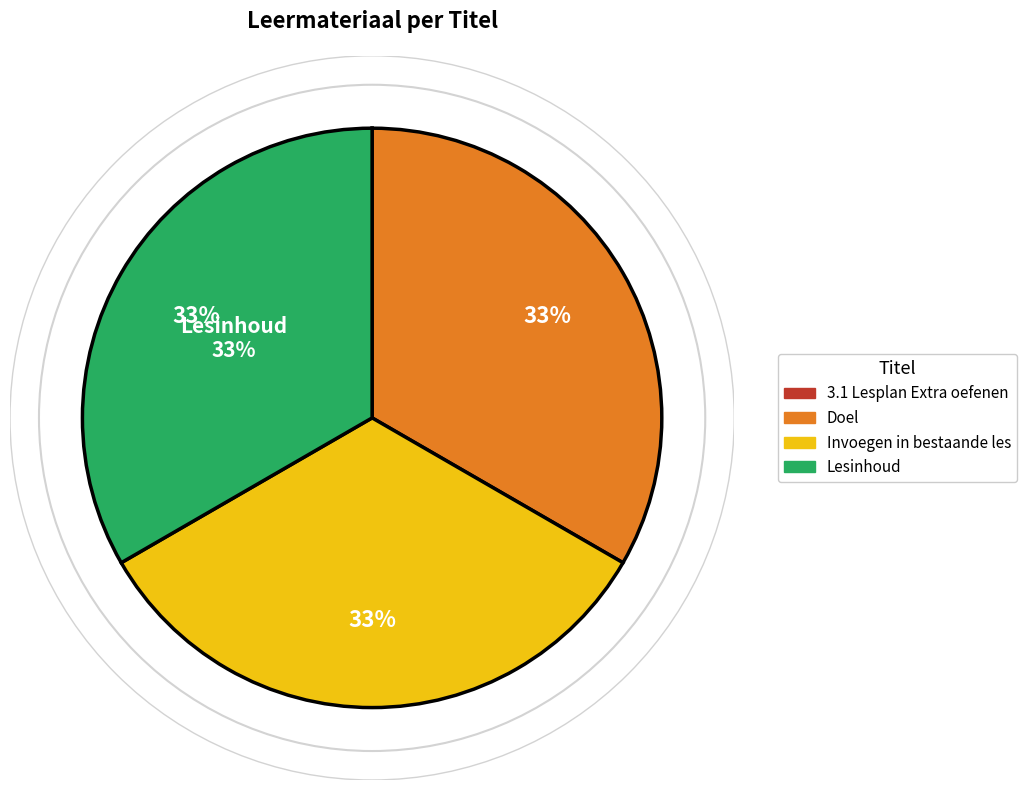

Approximately how many times larger is the value at Lesinhoud compared to Doel?

1.0